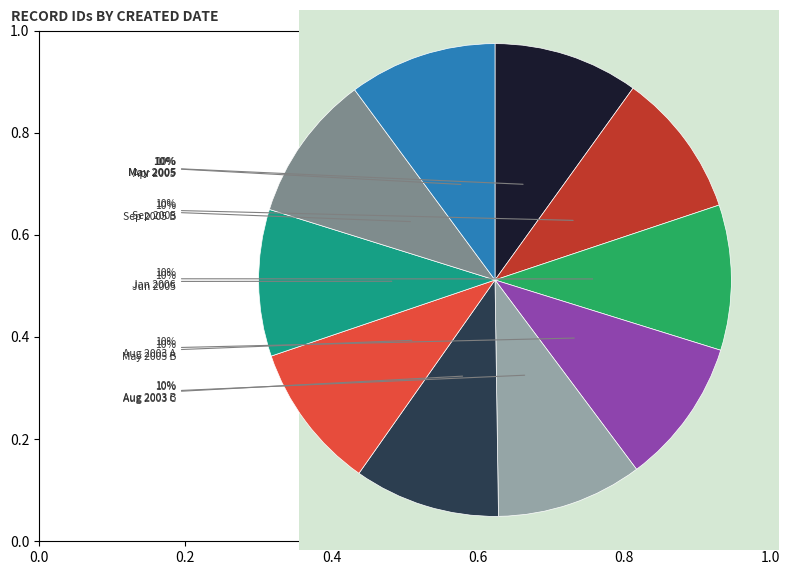

How many slices are in this pie chart?

10